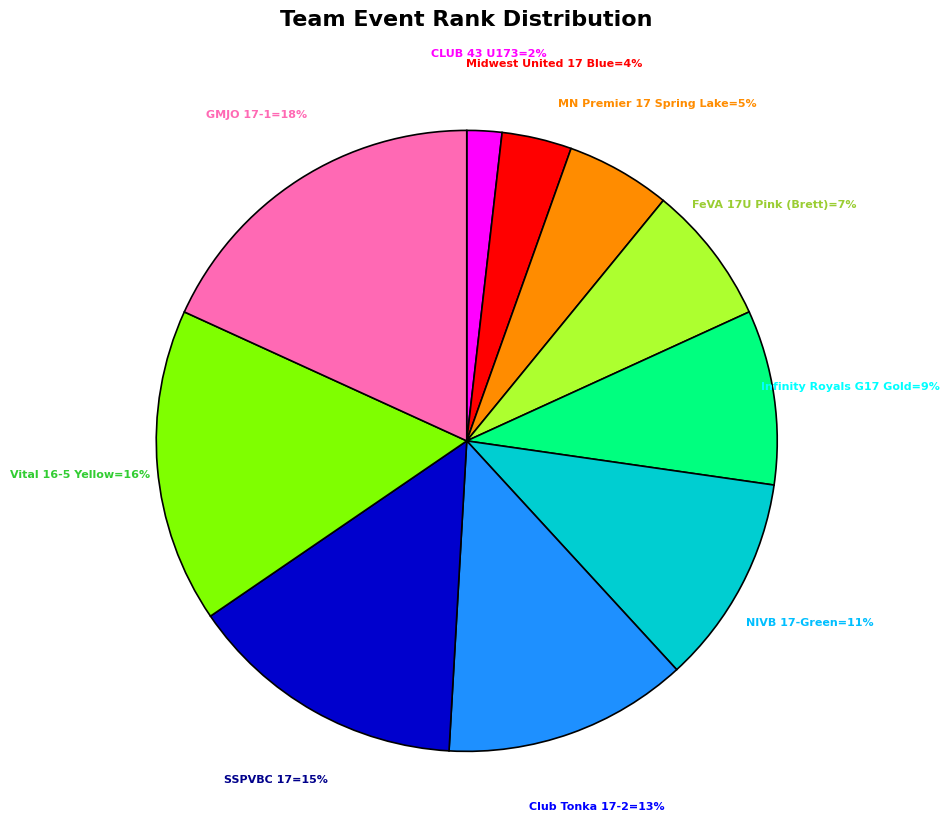

To the nearest percent, what is the difference between the largest and smallest slice percentages?

16%